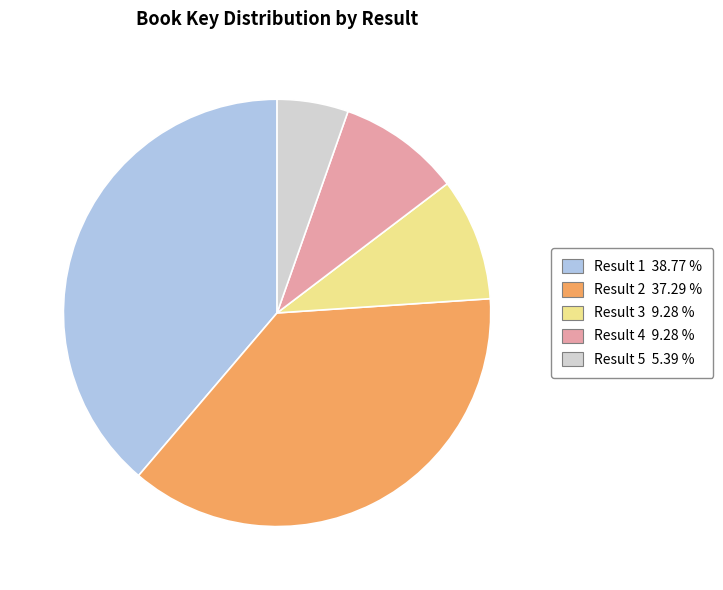

Does any single category account for the majority?

No